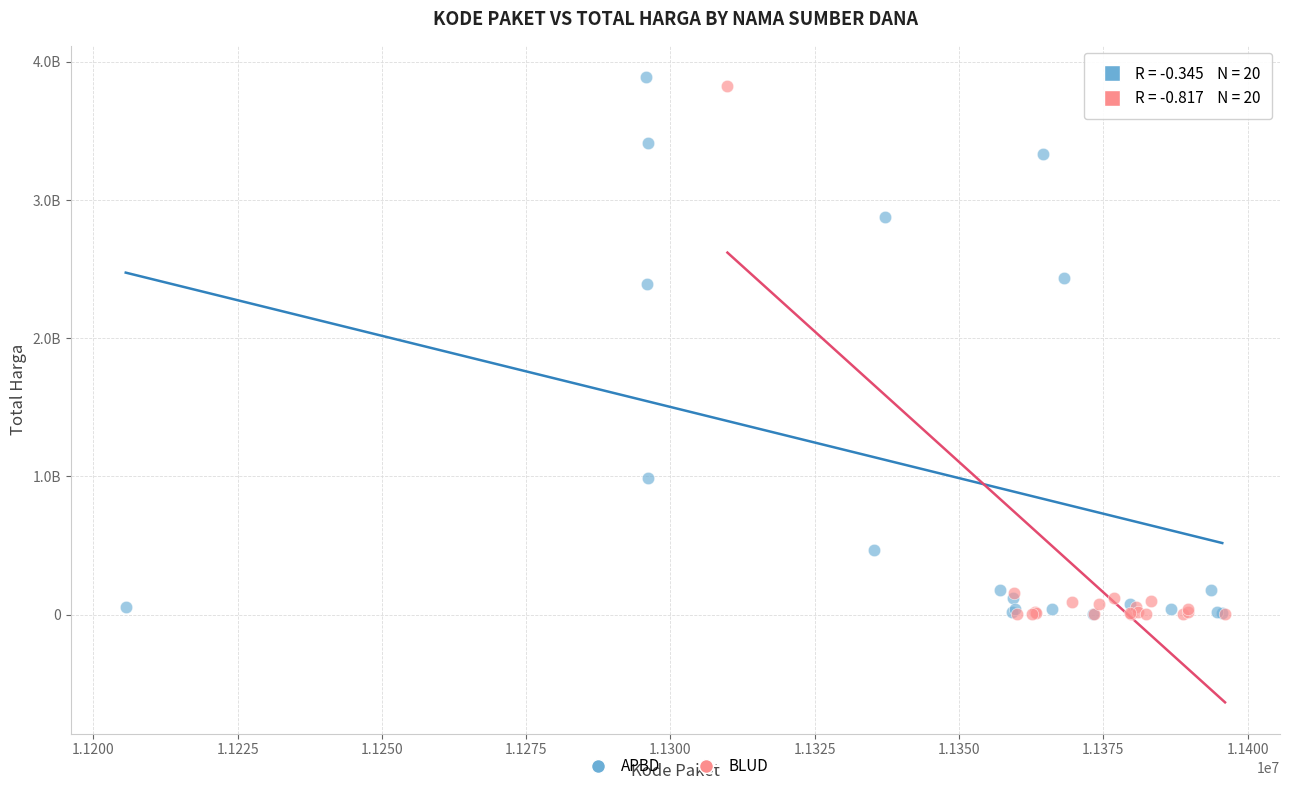

What are all the series names shown in the legend?

APBD, BLUD